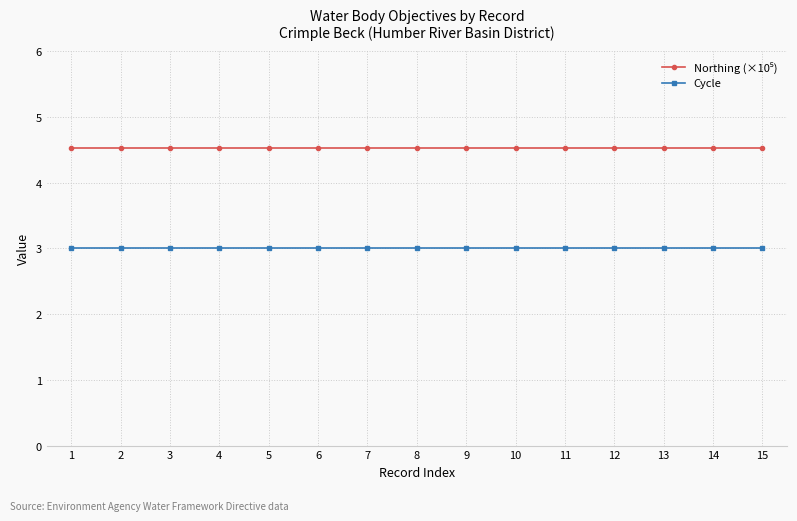

What is the spread (max minus min) of values at 14?

1.5